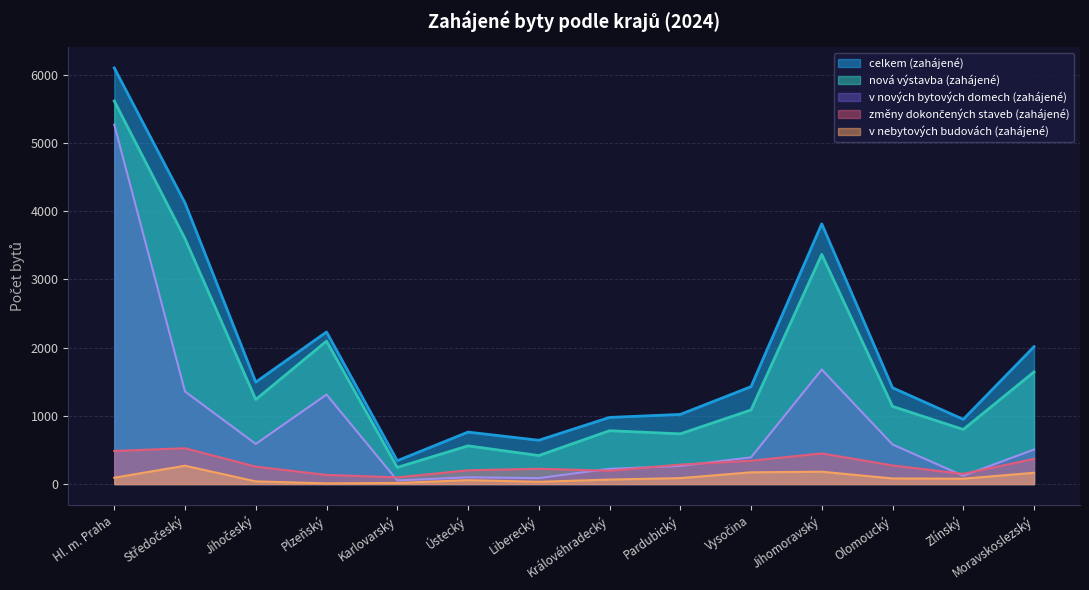

The value of v nových bytových domech (zahájené) at Jihočeský is 133. True or false?

False